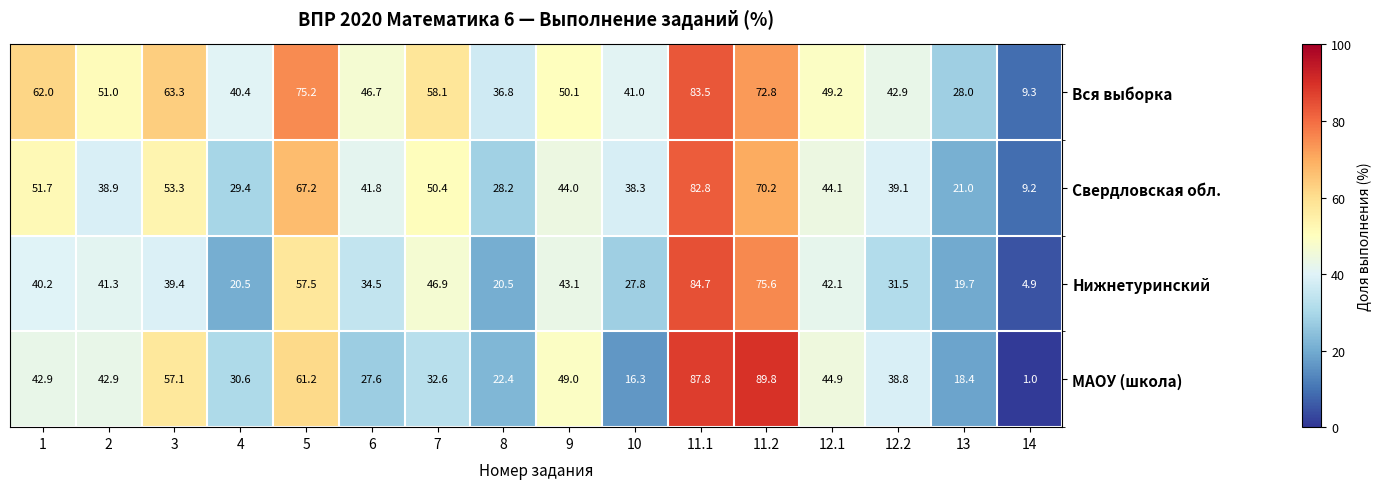

What is the sum of the МАОУ (школа) values at 8 and 13?

40.8